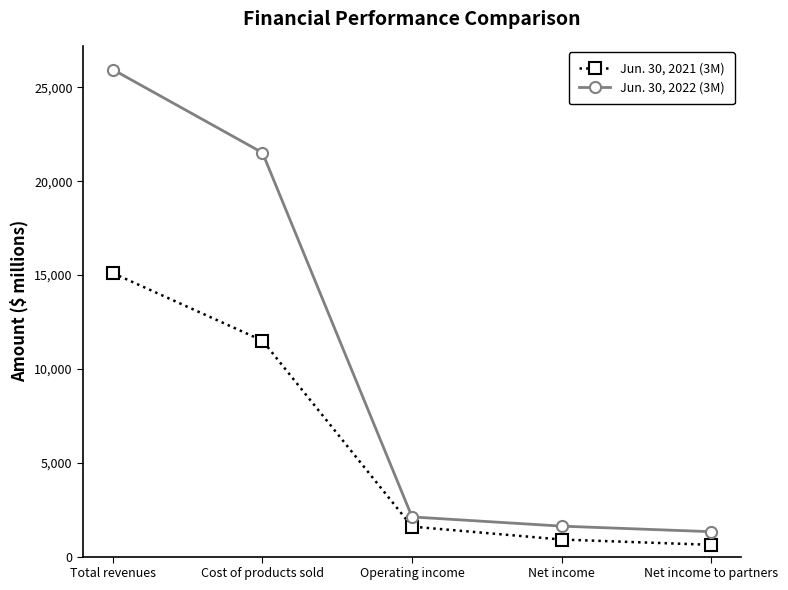

Rank the categories by Jun. 30, 2021 (3M) value from lowest to highest.

Net income to partners, Net income, Operating income, Cost of products sold, Total revenues